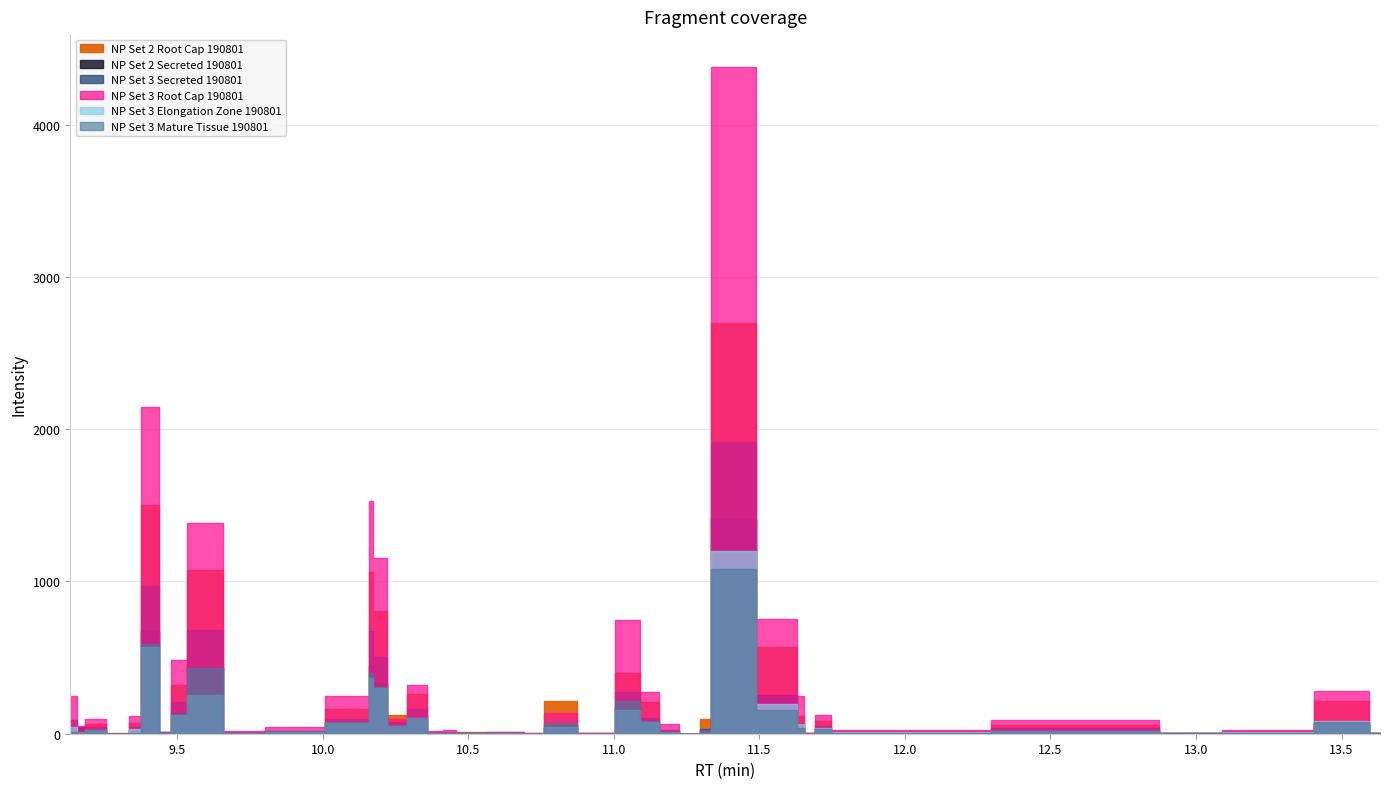

Is this an area chart (filled region under the line)?

No